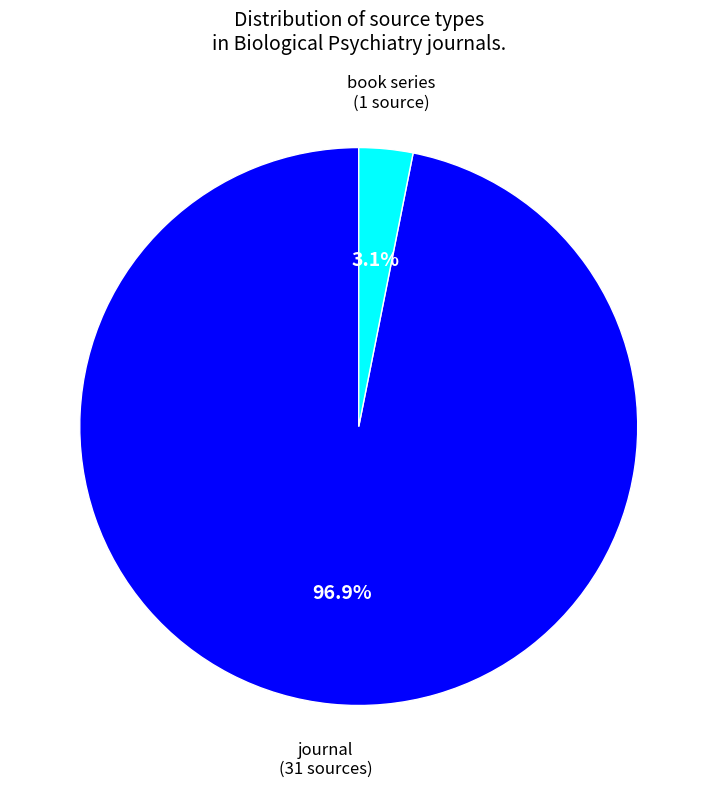

To the nearest percent, what is the average slice percentage?

50%